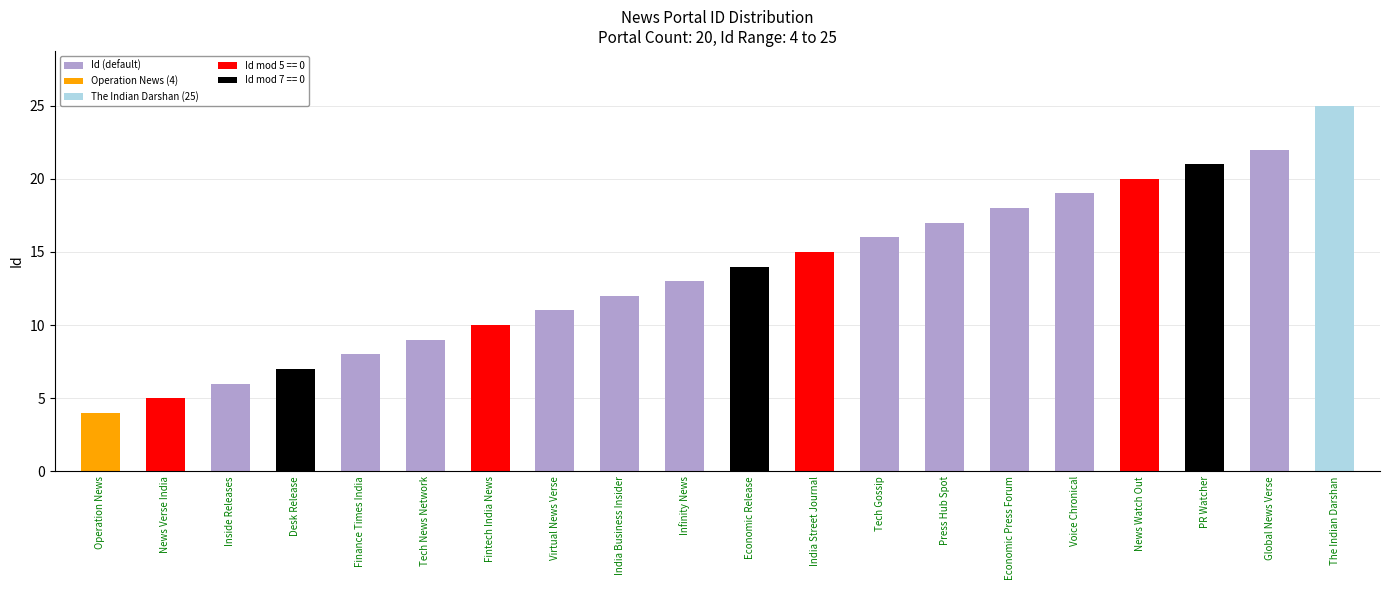

Reading left to right, what are all the values shown in this chart?

4	5	6	7	8	9	10	11	12	13	14	15	16	17	18	19	20	21	22	25